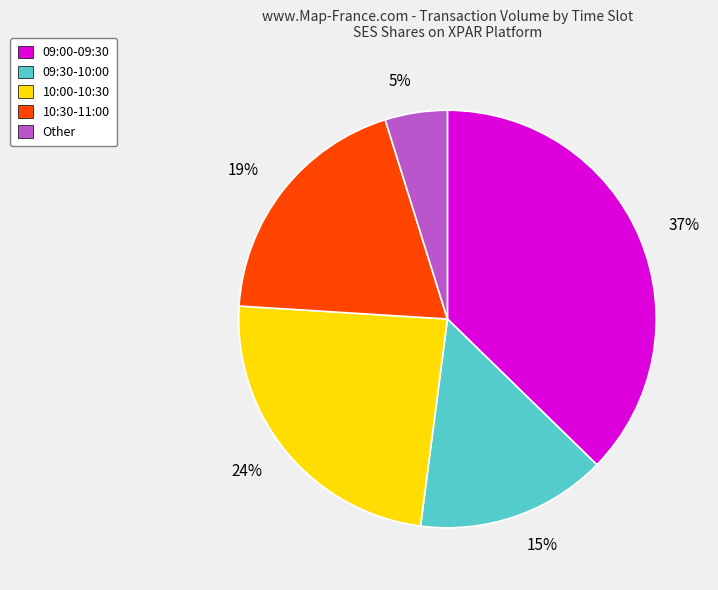

To the nearest percent, what is the difference between the largest and smallest slice percentages?

32%